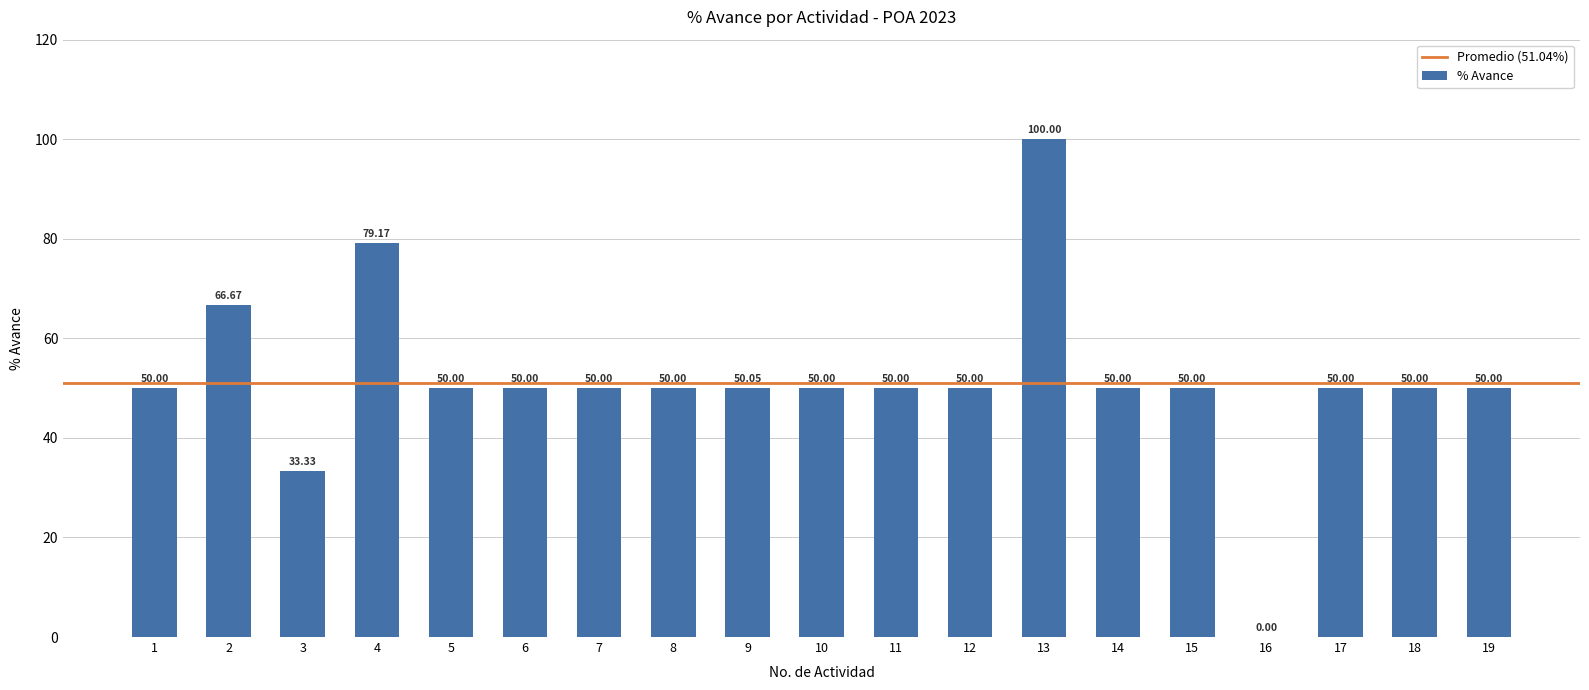

What is the sum of the values at 15 and 17?

100.0